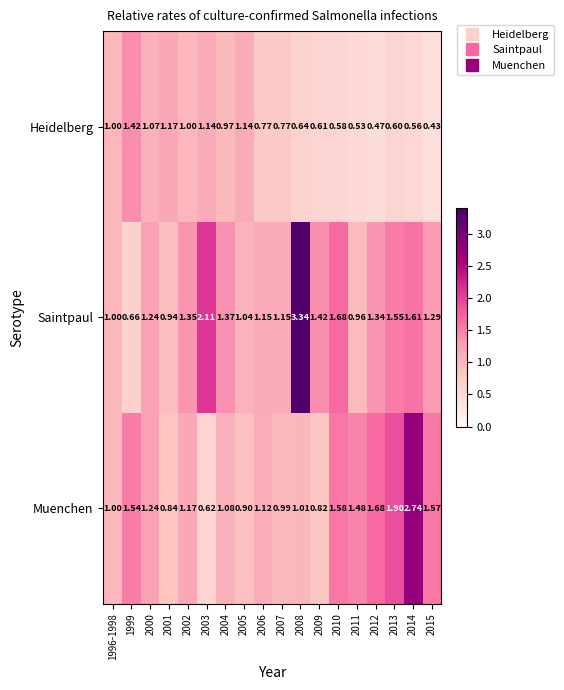

Which series has the largest total across all categories?

Saintpaul